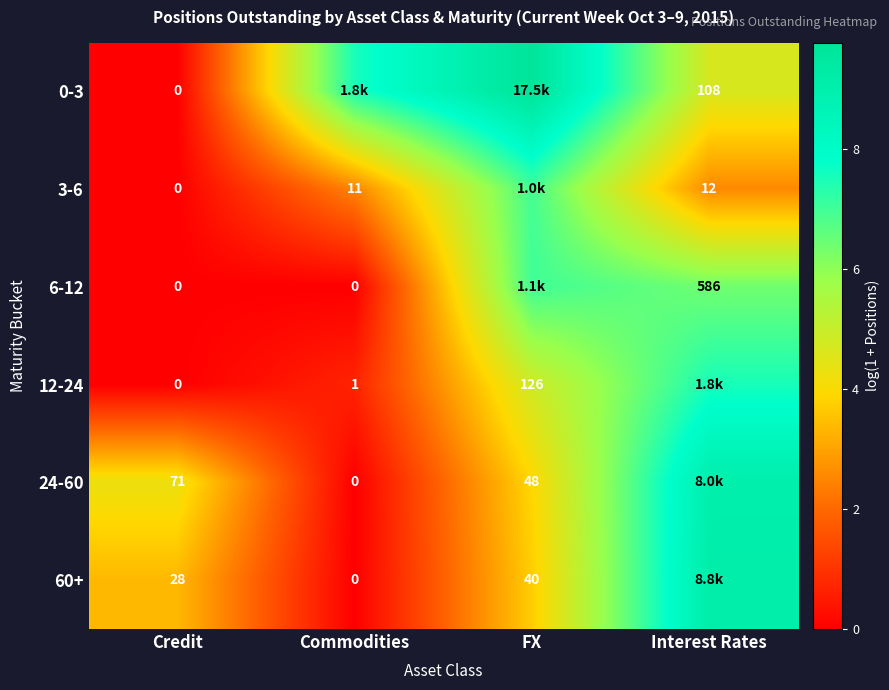

What is the difference between the second highest and second lowest values in the 24-60 series?

0.4